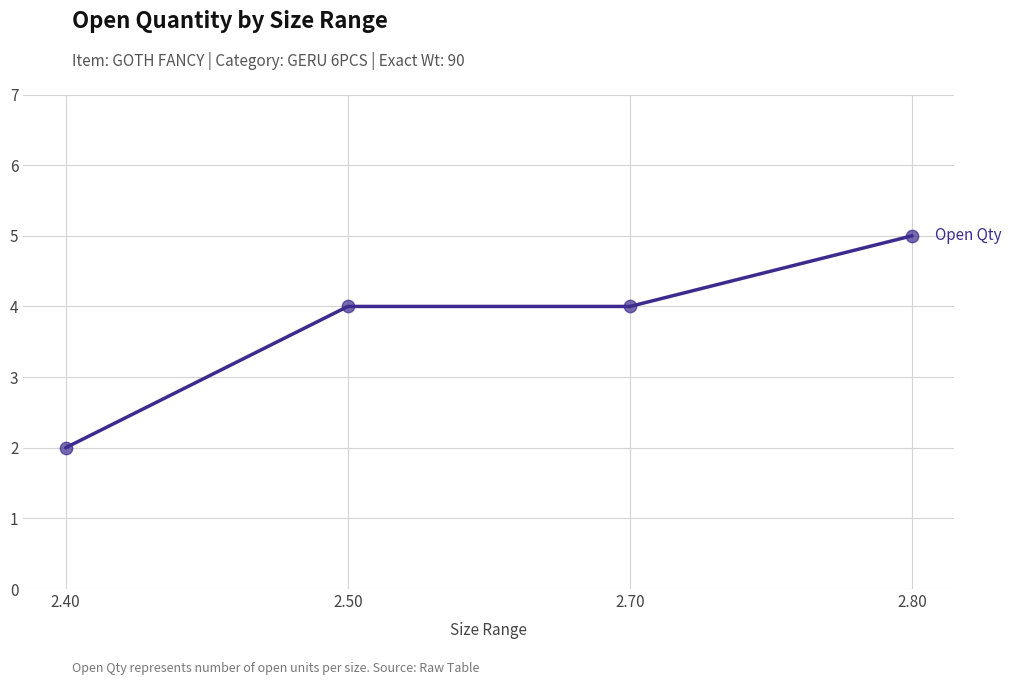

What is the change in value from 2.50 to 2.80?

+1